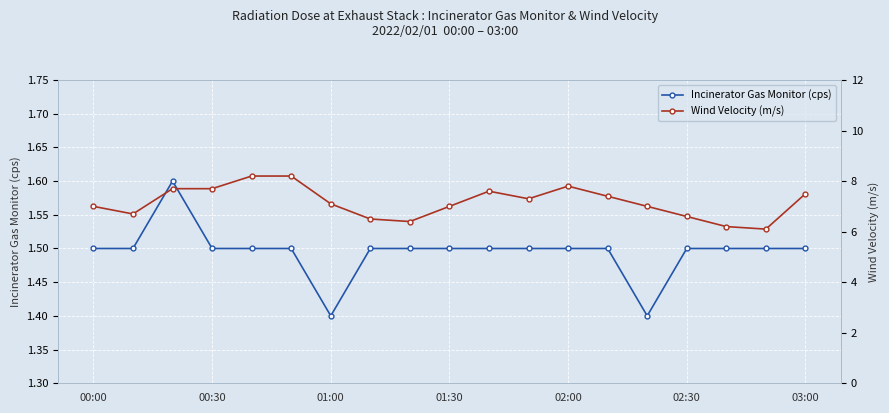

Reading left to right, transcribe all the data shown in this chart.

Incinerator Gas Monitor (cps): 1.5	1.5	1.6	1.5	1.5	1.5	1.4	1.5	1.5	1.5	1.5	1.5	1.5	1.5	1.4	1.5	1.5	1.5	1.5
Wind Velocity (m/s): 7.0	6.7	7.7	7.7	8.2	8.2	7.1	6.5	6.4	7.0	7.6	7.3	7.8	7.4	7.0	6.6	6.2	6.1	7.5